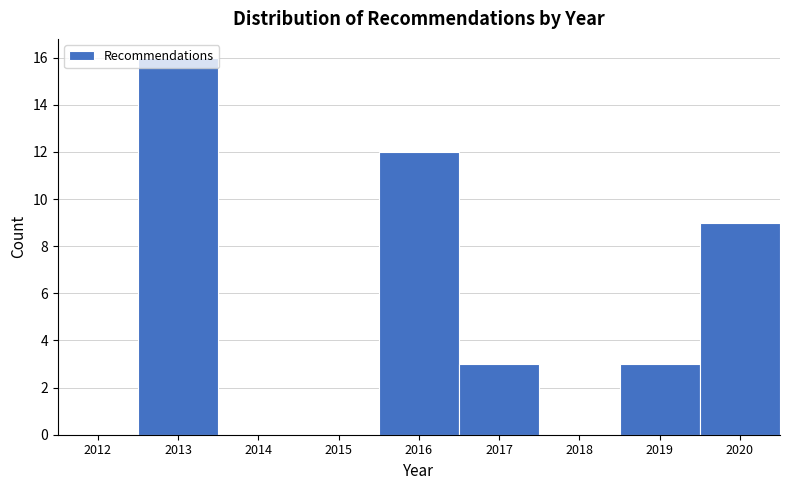

Where is the data nearest to the value 8?

2020